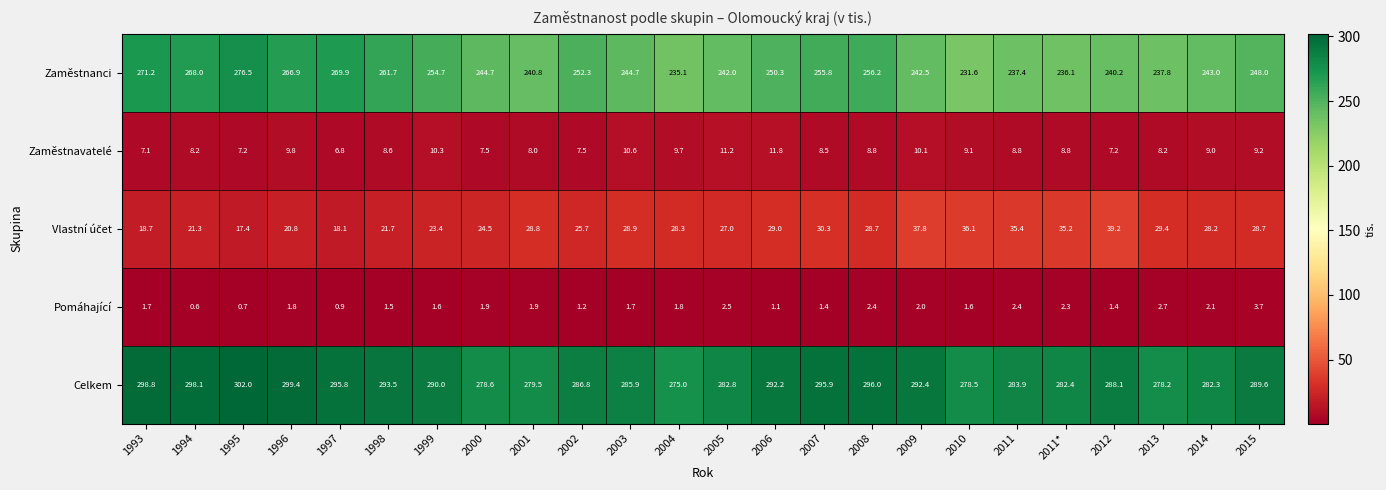

At which category is the sum across all series the highest?

1995